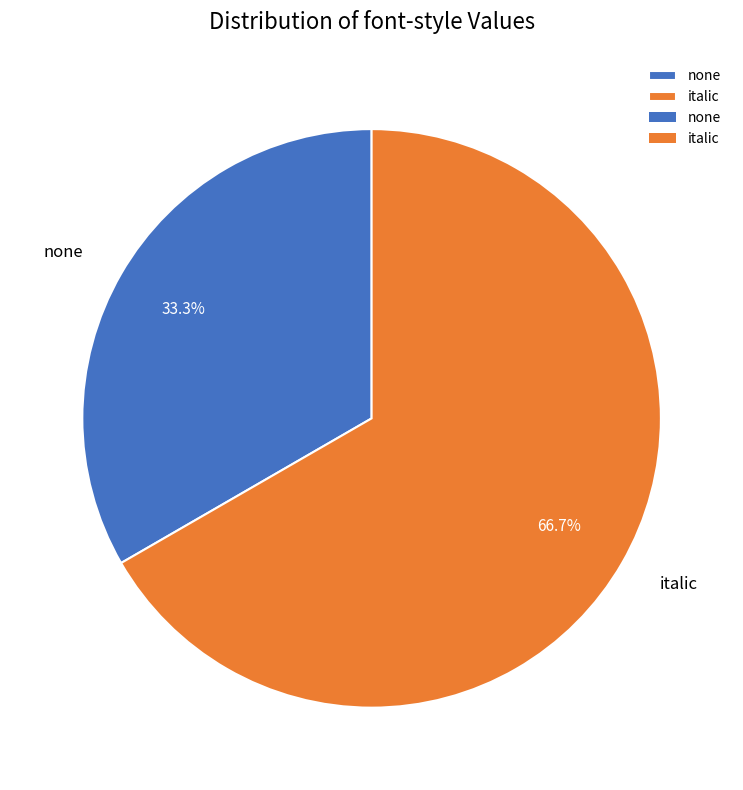

How many slices are in this pie chart?

2